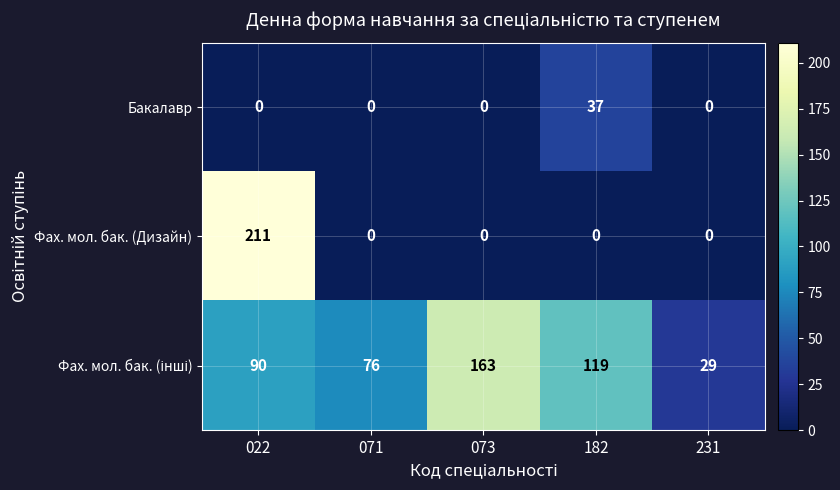

At how many categories does at least one series exceed 10?

5